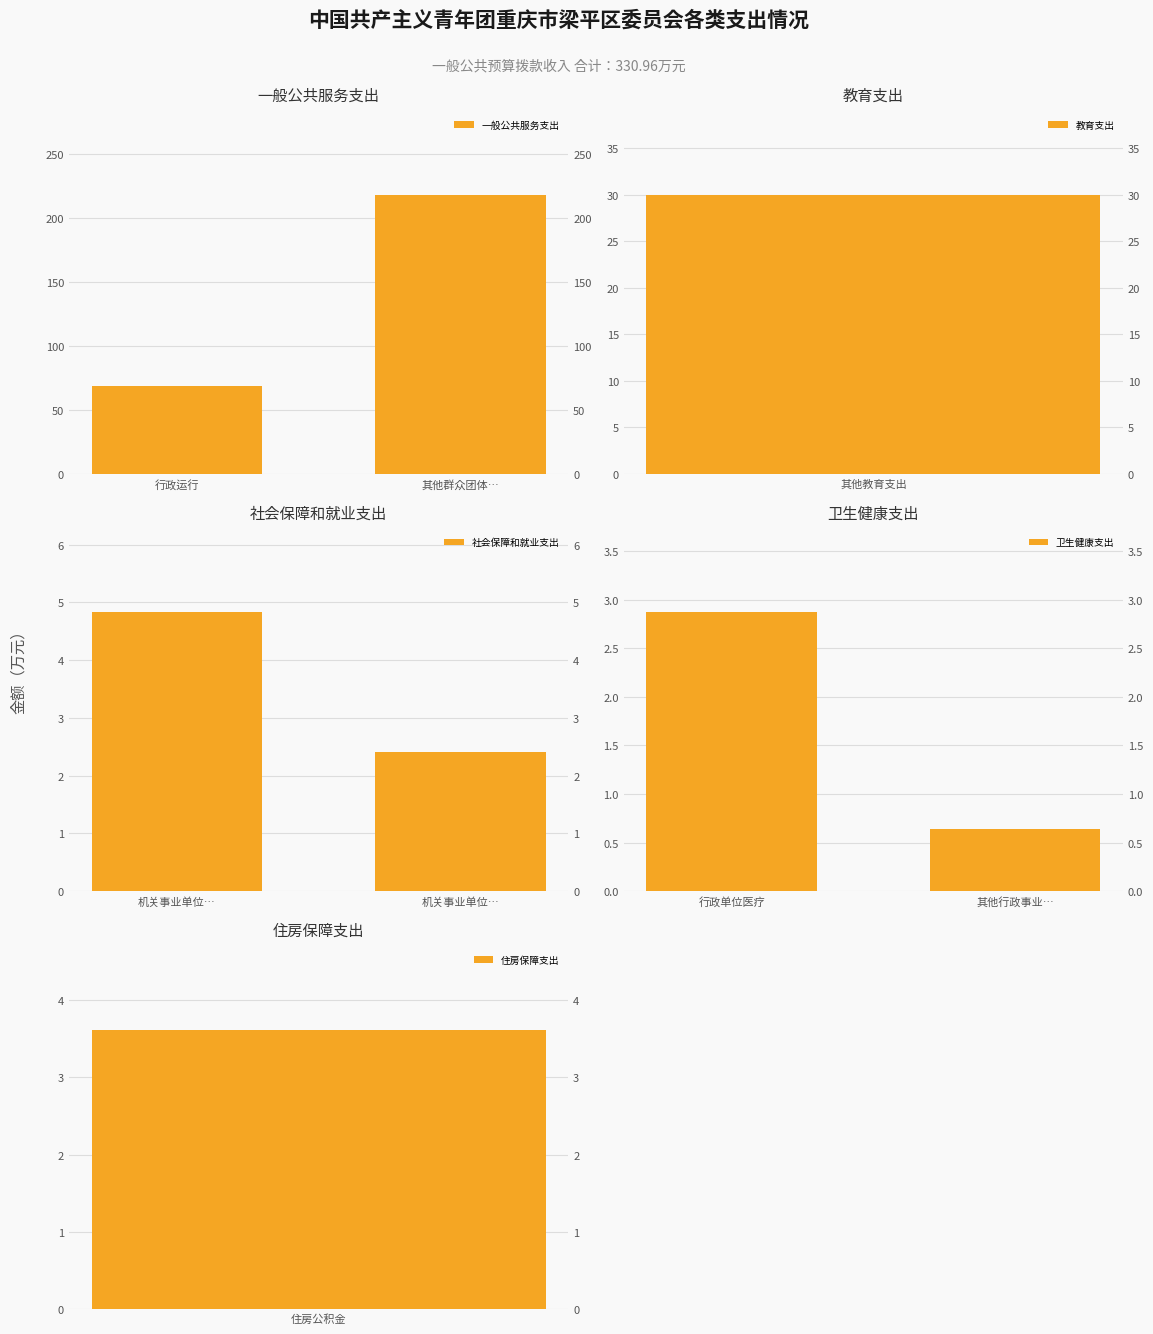

What is the difference between the 一般公共服务支出 values at 其他群众团体… and 行政运行?

149.6